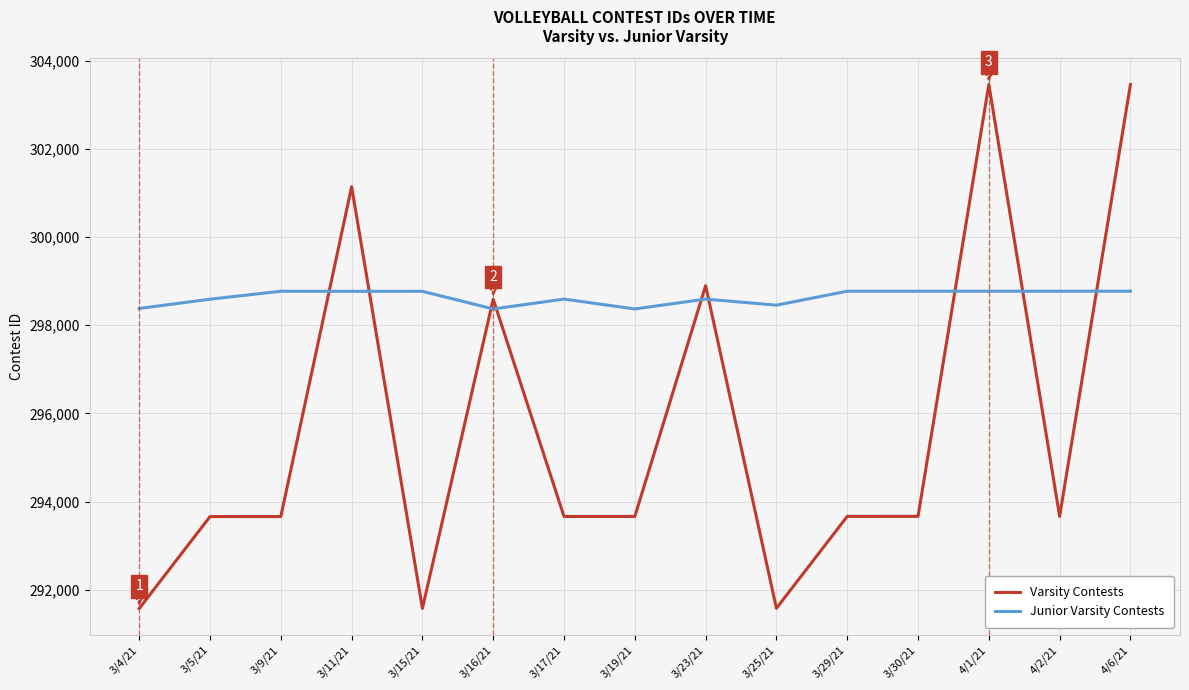

What is the average value of the Varsity Contests series?

295730